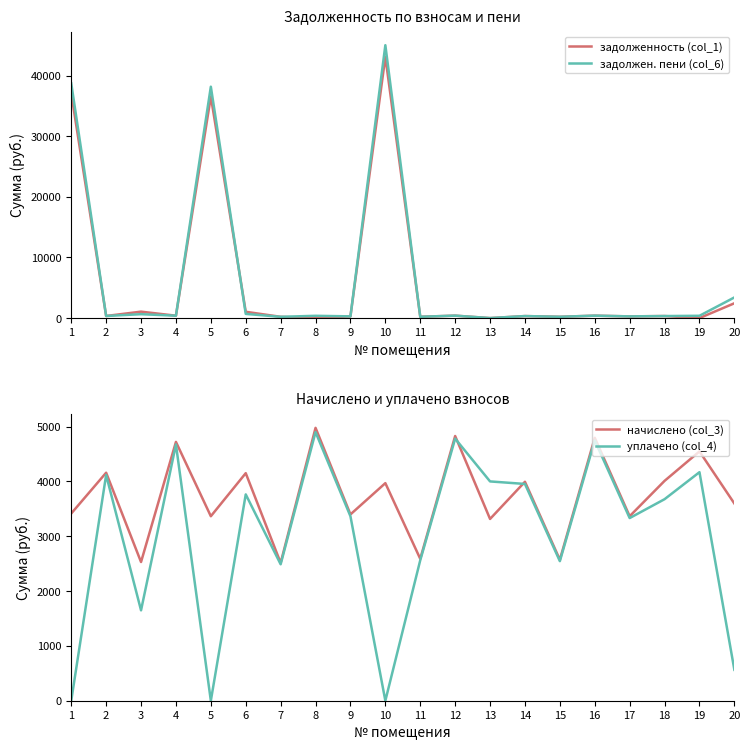

The начислено (col_3) series shows 2530.0 at 3. True or false?

True